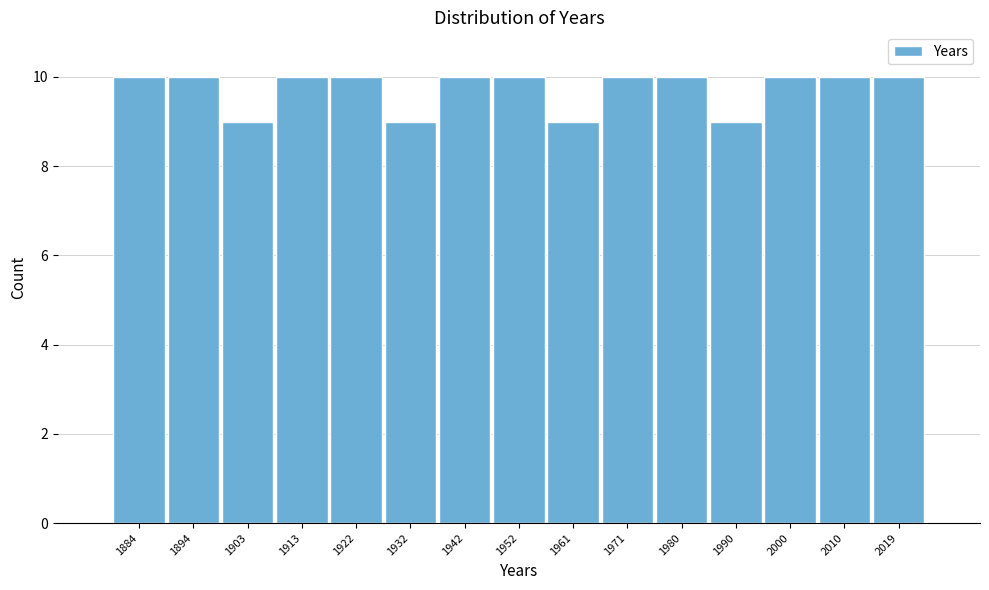

Reading left to right, list every bar in this chart as the range it spans on the x-axis followed by its height. Neither the bar edges nor the heights are printed on the chart, so give them approximately, as read against the axes.

1879 to 1889: 10
1889 to 1898: 10
1898 to 1908: 9
1908 to 1918: 10
1918 to 1927: 10
1927 to 1937: 9
1937 to 1947: 10
1947 to 1956: 10
1956 to 1966: 9
1966 to 1976: 10
1976 to 1985: 10
1985 to 1995: 9
1995 to 2005: 10
2005 to 2014: 10
2014 to 2024: 10